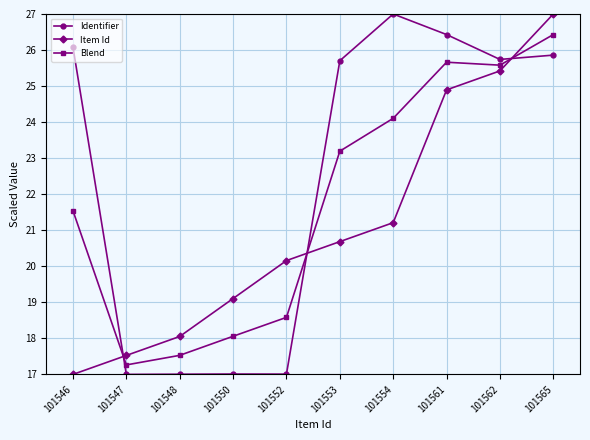

Is this an area chart (filled region under the line)?

No